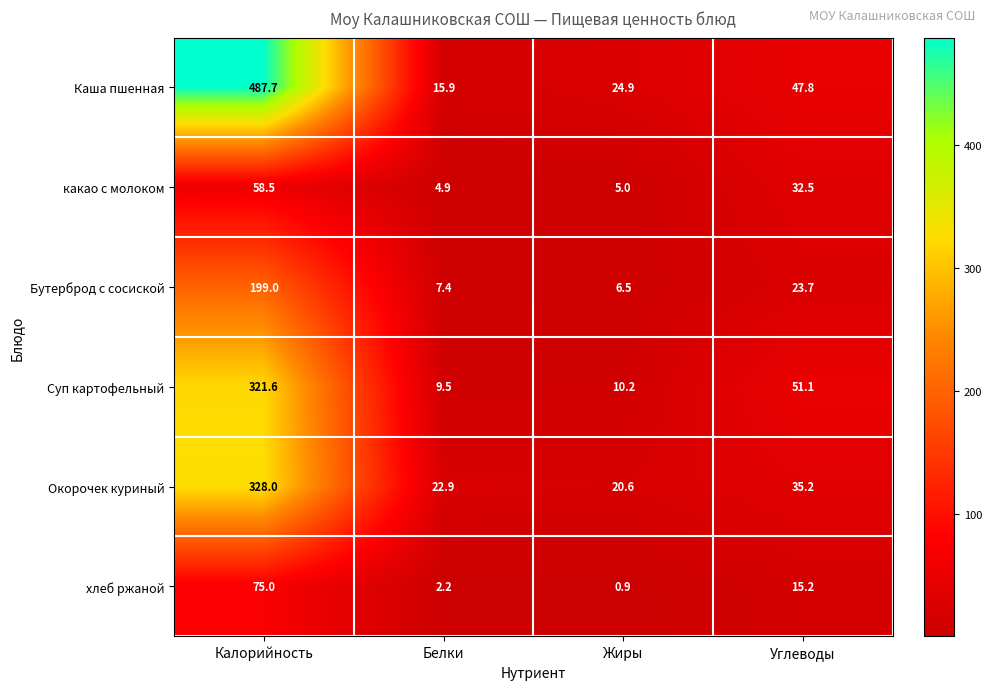

What is the difference between the Суп картофельный values at Углеводы and Калорийность?

270.5